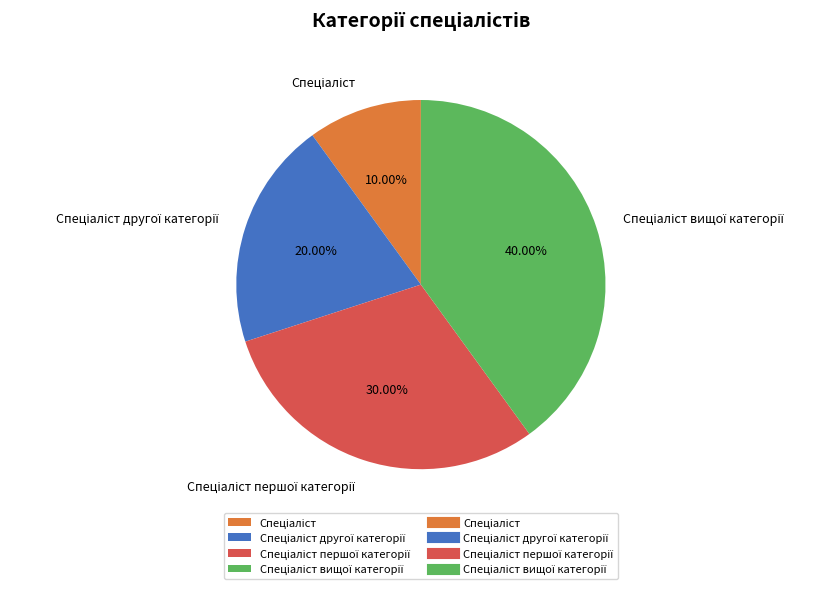

Is there any slice that represents more than half of the pie?

No